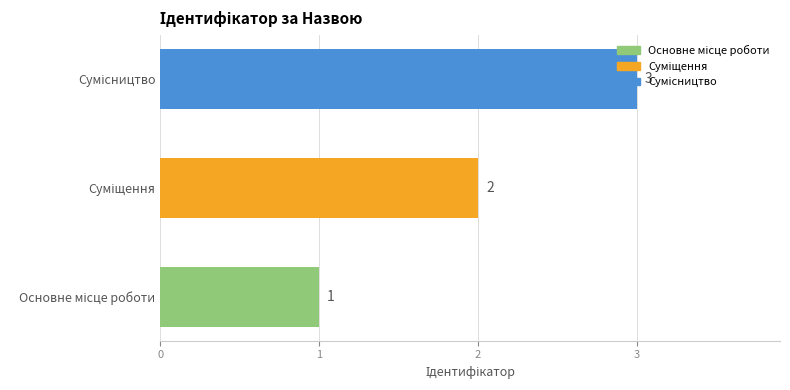

What is the maximum value shown in the chart?

3